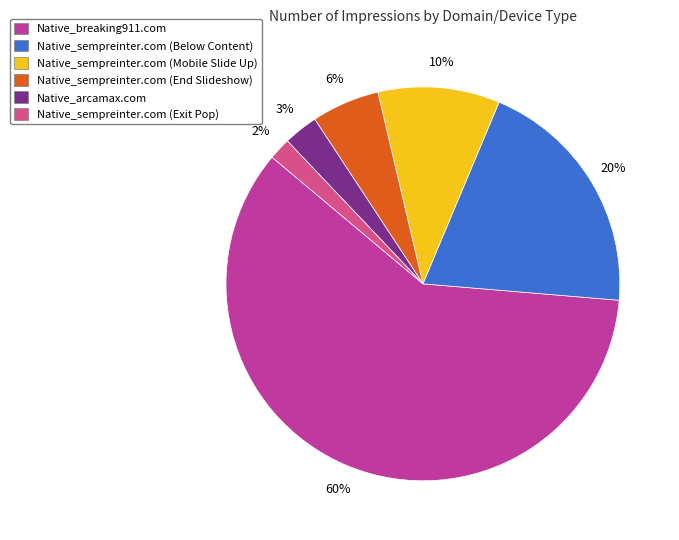

What is the majority slice?

Native_breaking911.com